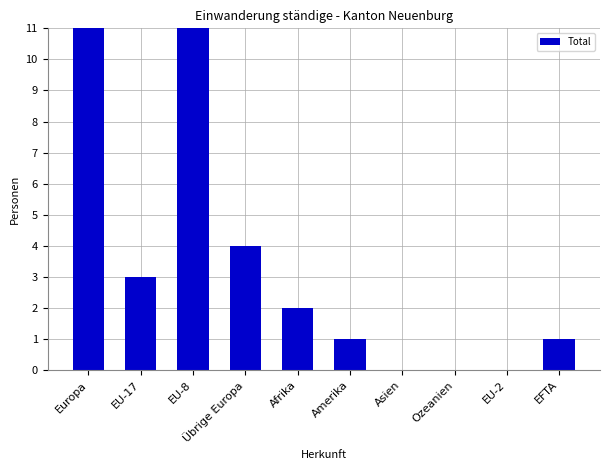

How many series are shown in this chart?

1